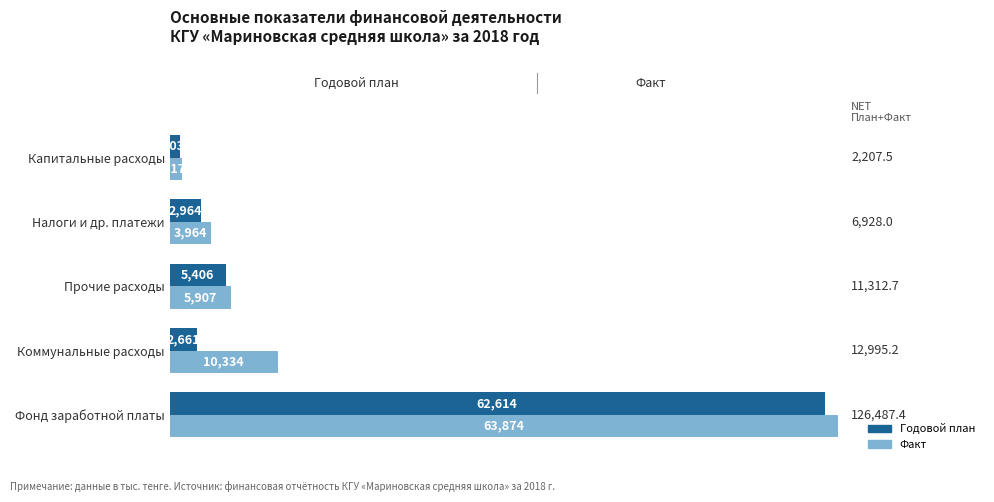

Which series has the largest total across all categories?

Факт